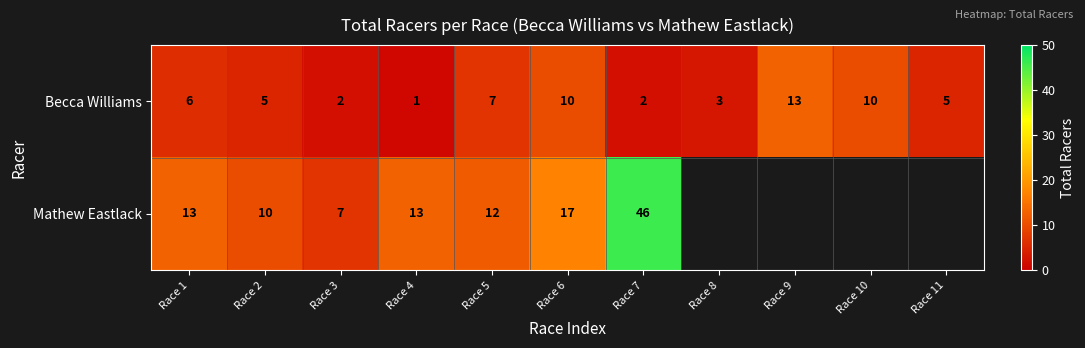

Is the value of Mathew Eastlack at Race 5 greater than the value of Becca Williams at Race 11?

Yes